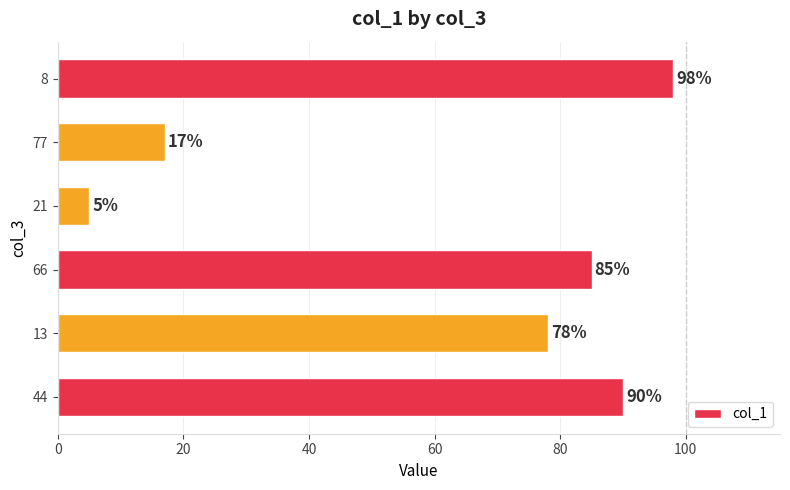

What is the minimum value shown in the chart?

5